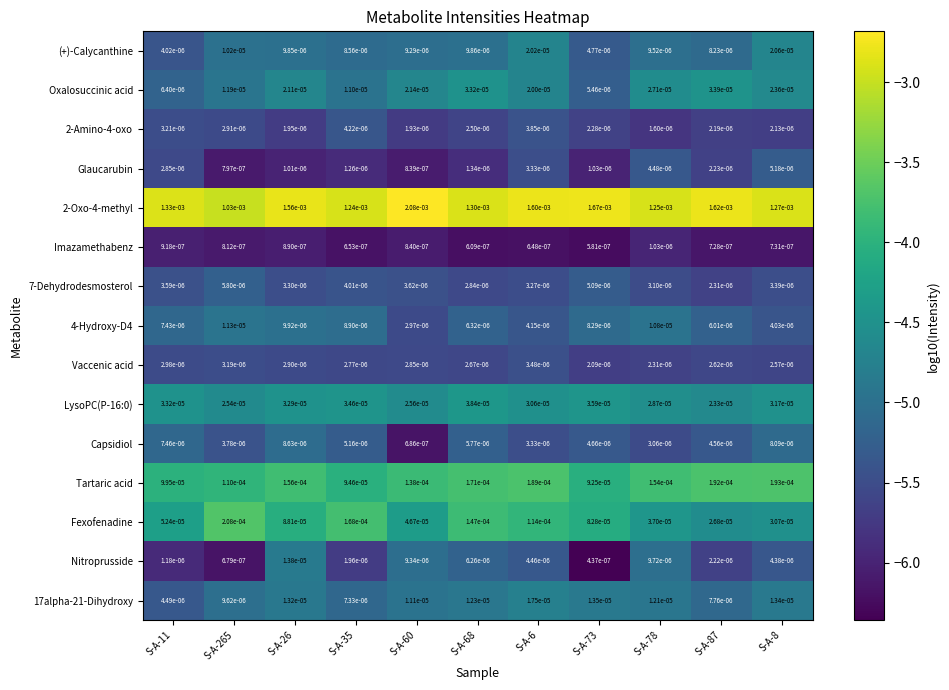

Which series has the widest spread of values?

2-Oxo-4-methyl